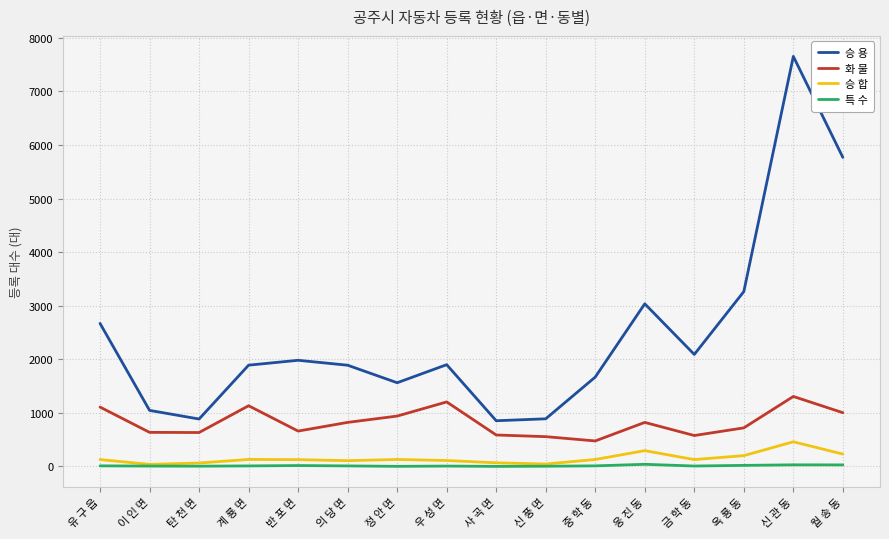

List the series in order of their peak value, highest first.

승 용, 화 물, 승 합, 특 수